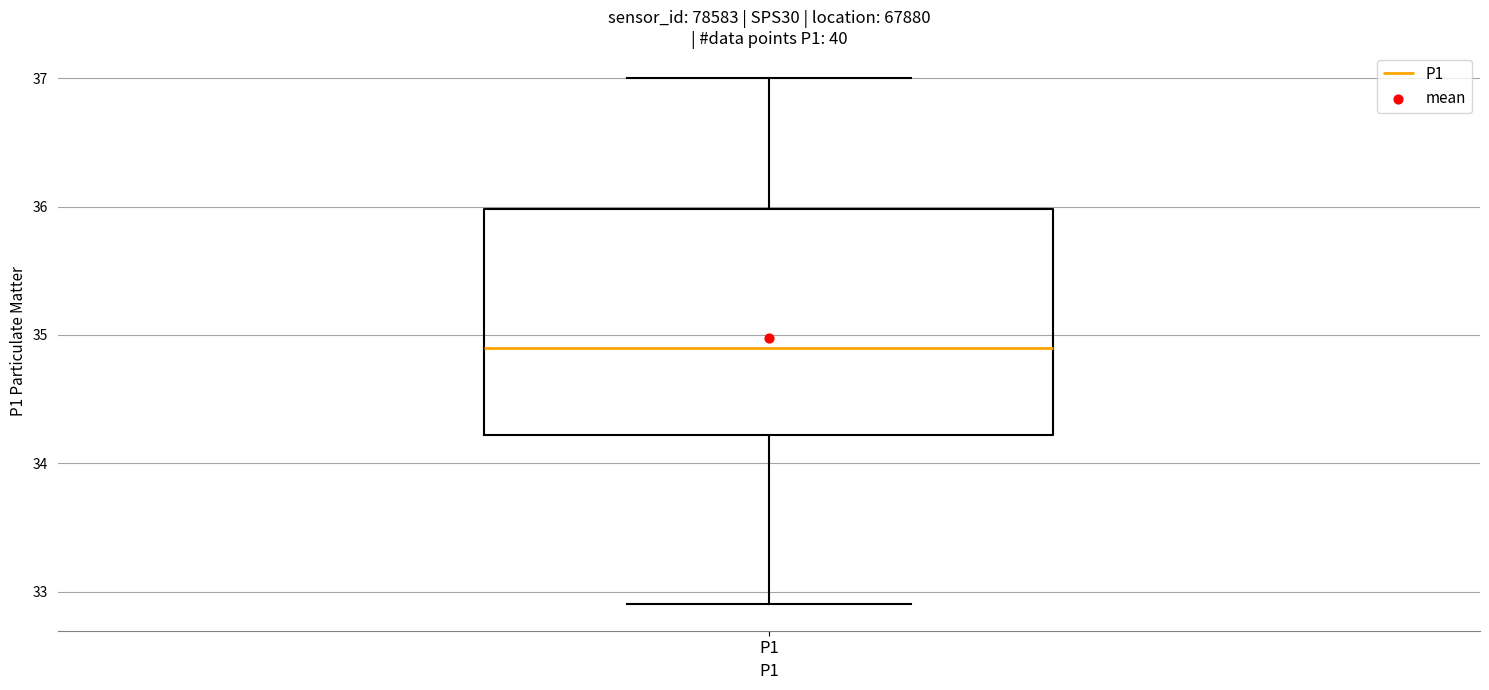

Transcribe this box plot: give where the median line is, the range the box spans, and where the two whiskers end, as read against the y-axis. The values are not printed on the chart, so give them approximately, as read against the axis.

median 34.9, box 34.2 to 36.0, whiskers 32.9 to 37.0